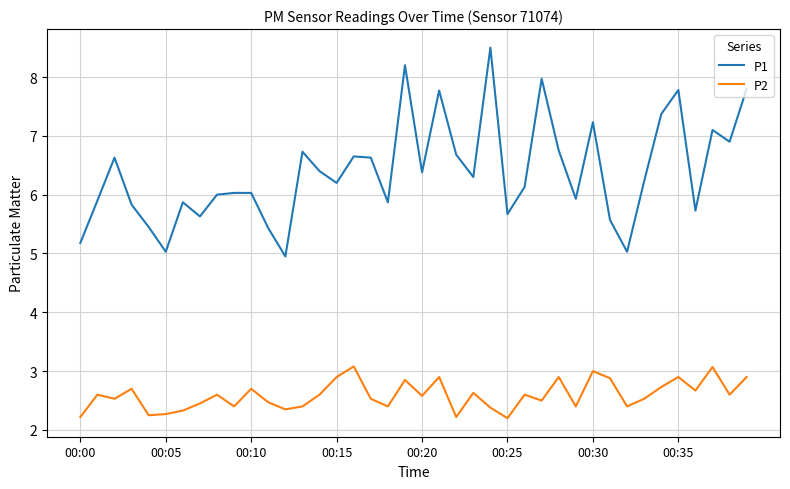

What is the minimum value for P2?

2.2